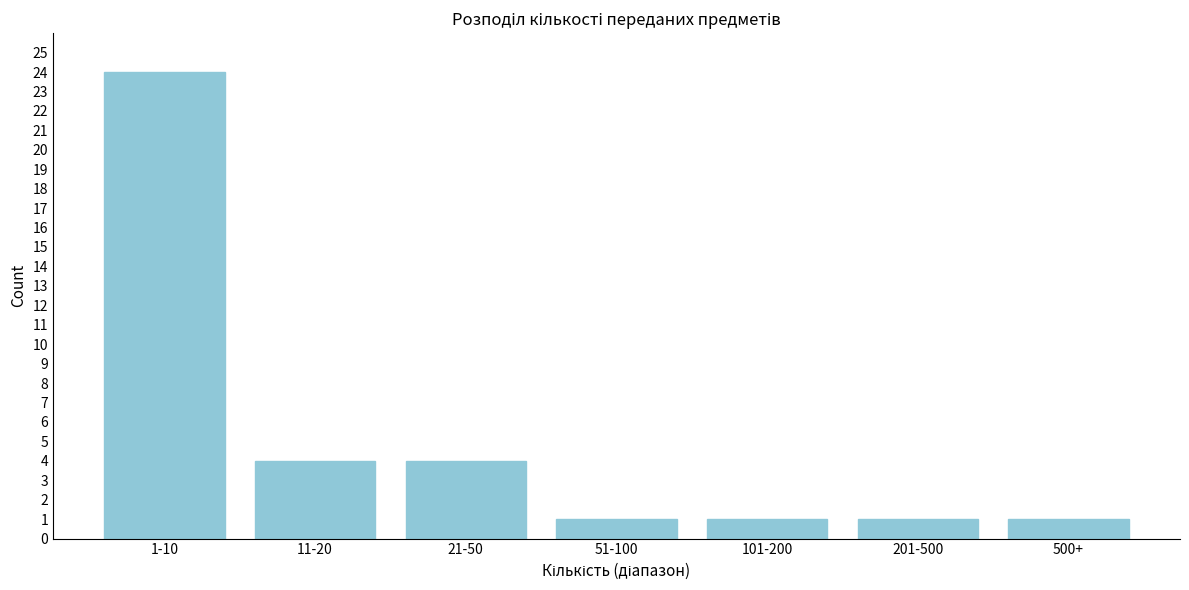

Reading left to right, list all the values displayed in this chart.

24	4	4	1	1	1	1